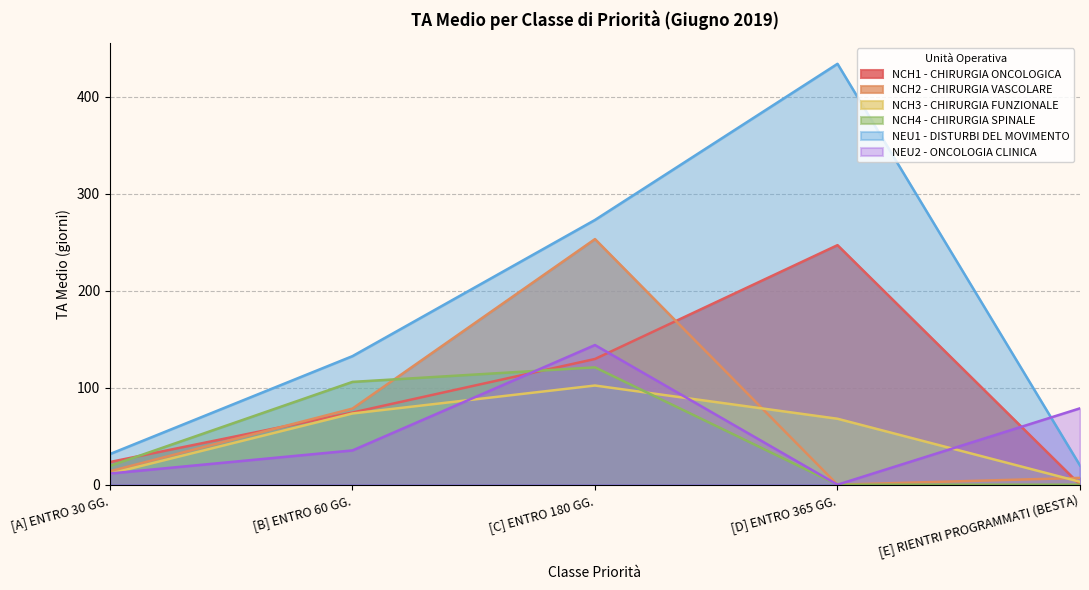

At which category does NEU2 - ONCOLOGIA CLINICA reach its first local peak?

[C] ENTRO 180 GG.